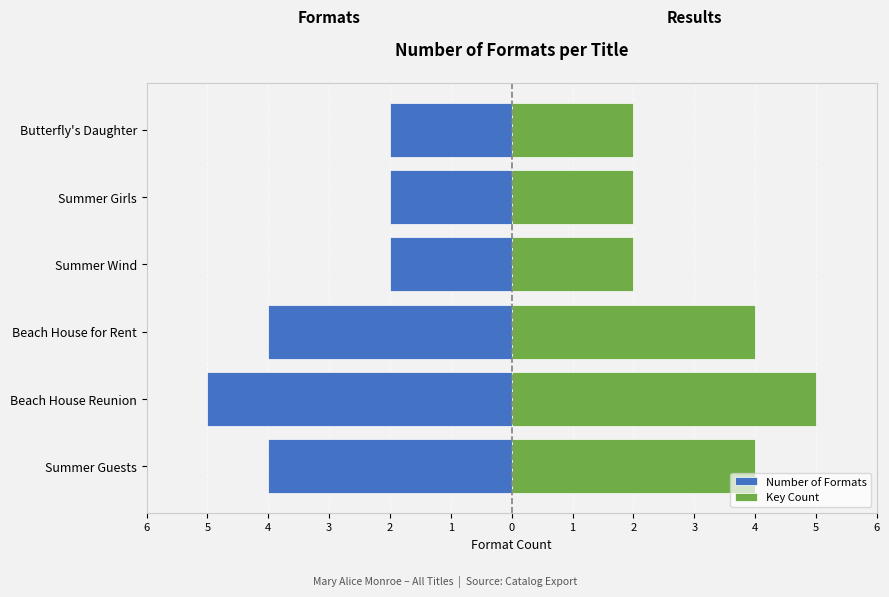

How many bars are there in total?

12